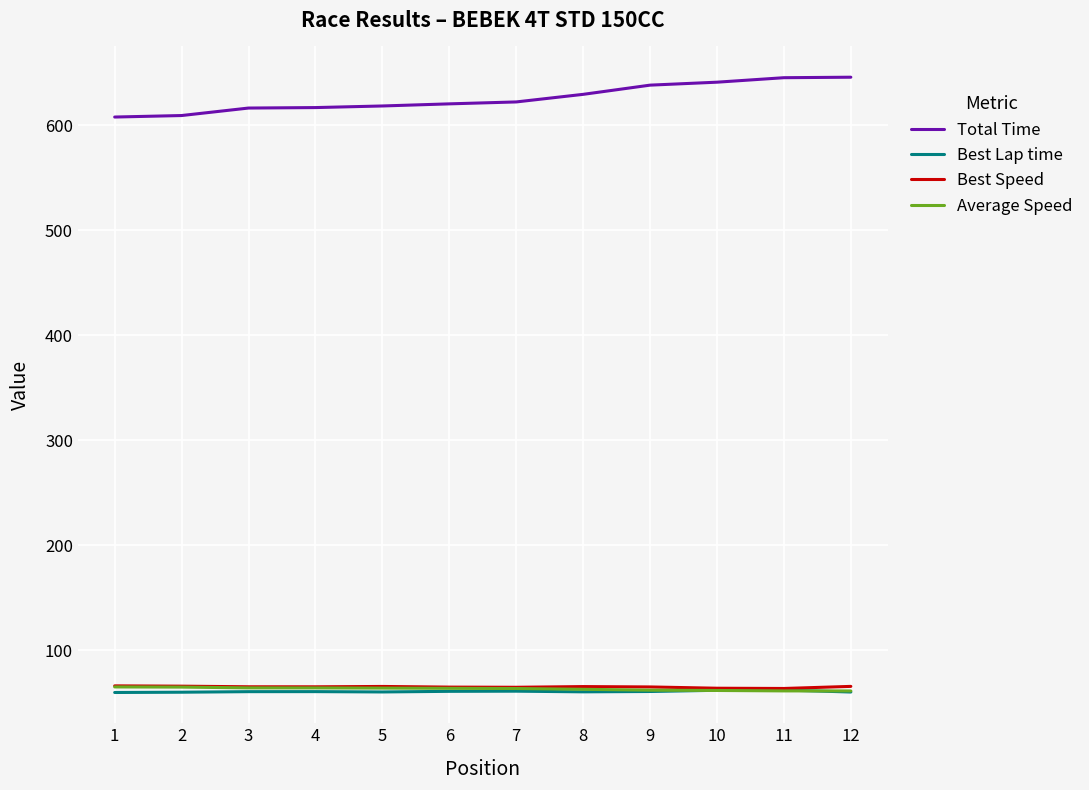

True or false: Best Lap time and Total Time intersect in this chart.

False